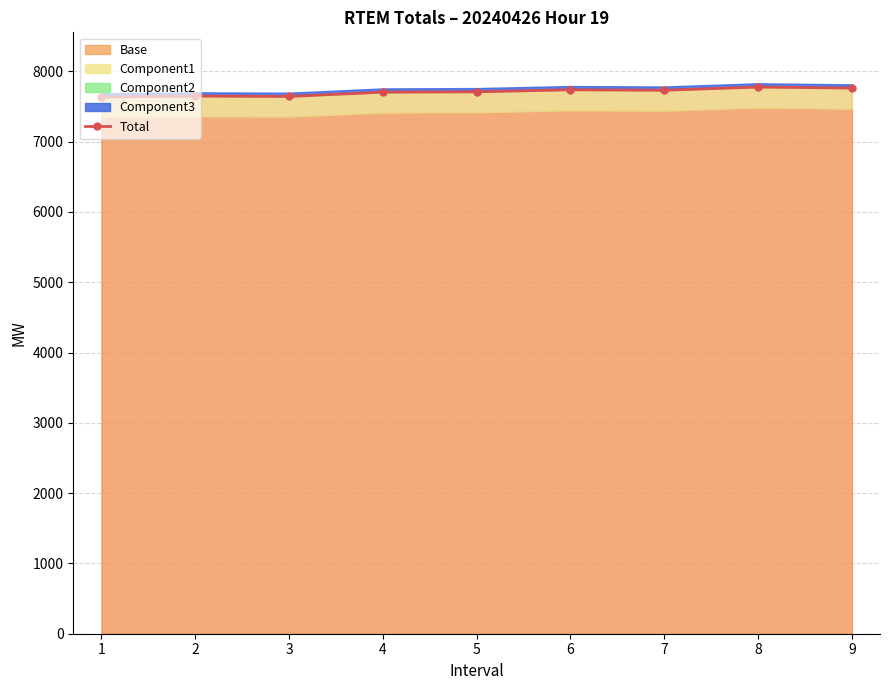

How many points are lower than both their immediate neighbors (excluding endpoints)?

2